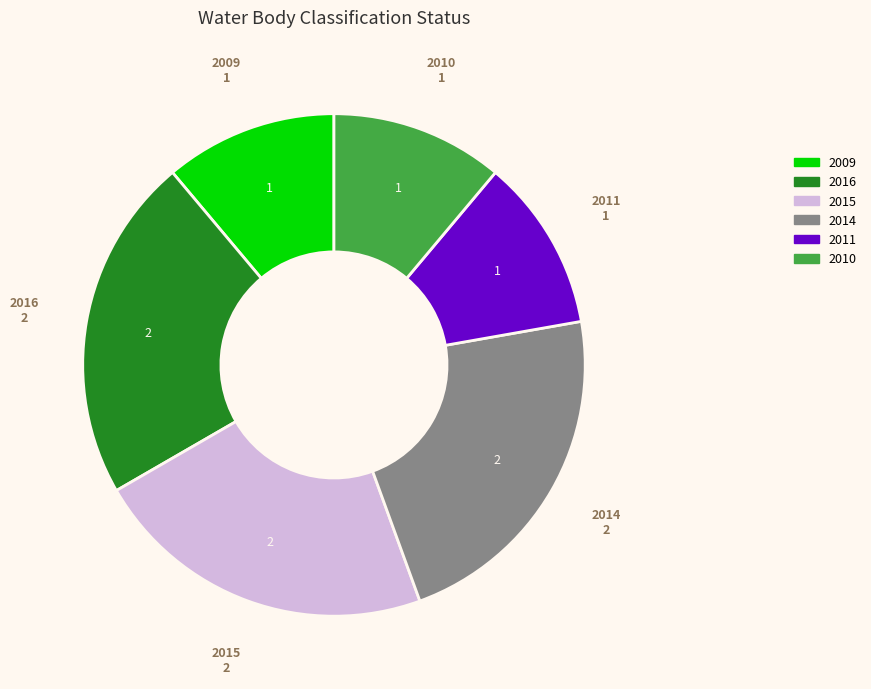

The 2011 slice represents 11% of the pie. True or false?

True